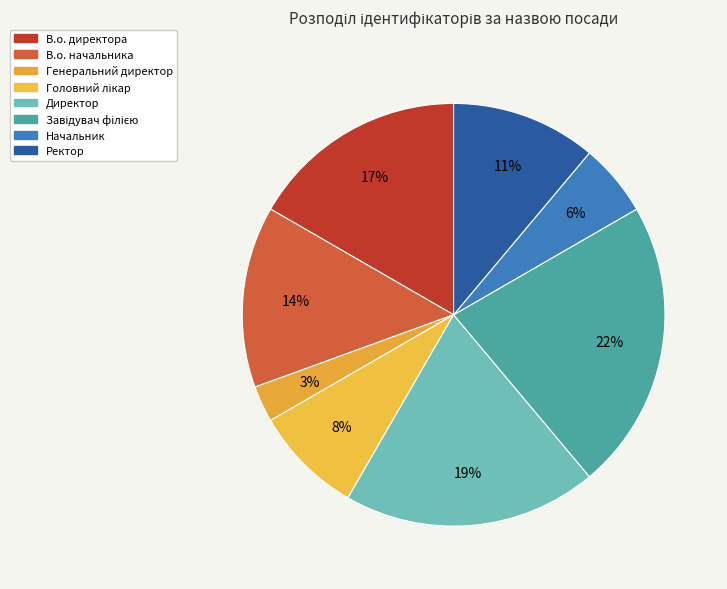

Count the number of slices in the pie.

8